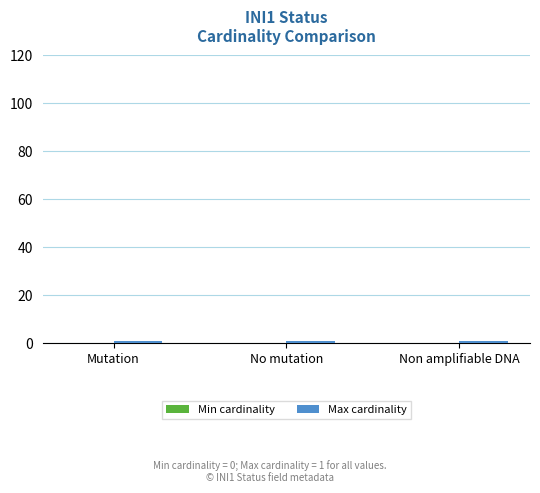

Rank the categories by Max cardinality value from lowest to highest.

Mutation, No mutation, Non amplifiable DNA